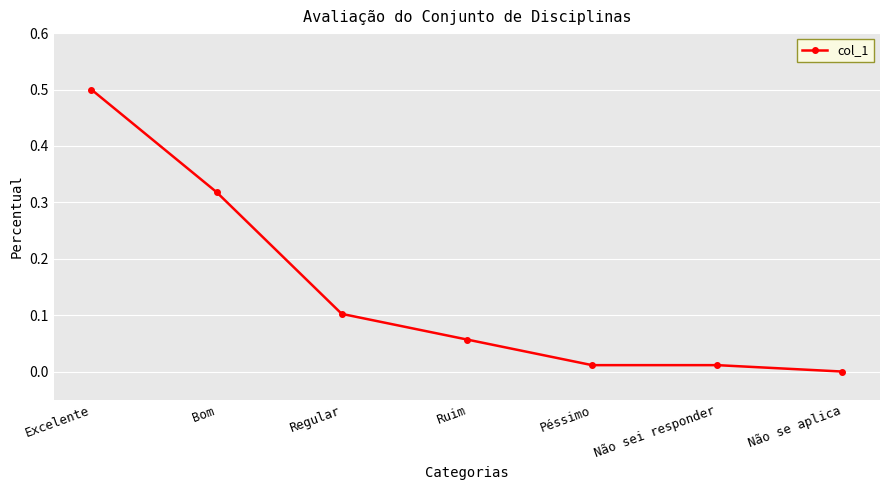

The chart shows a value of 0.3 at Não se aplica. True or false?

False